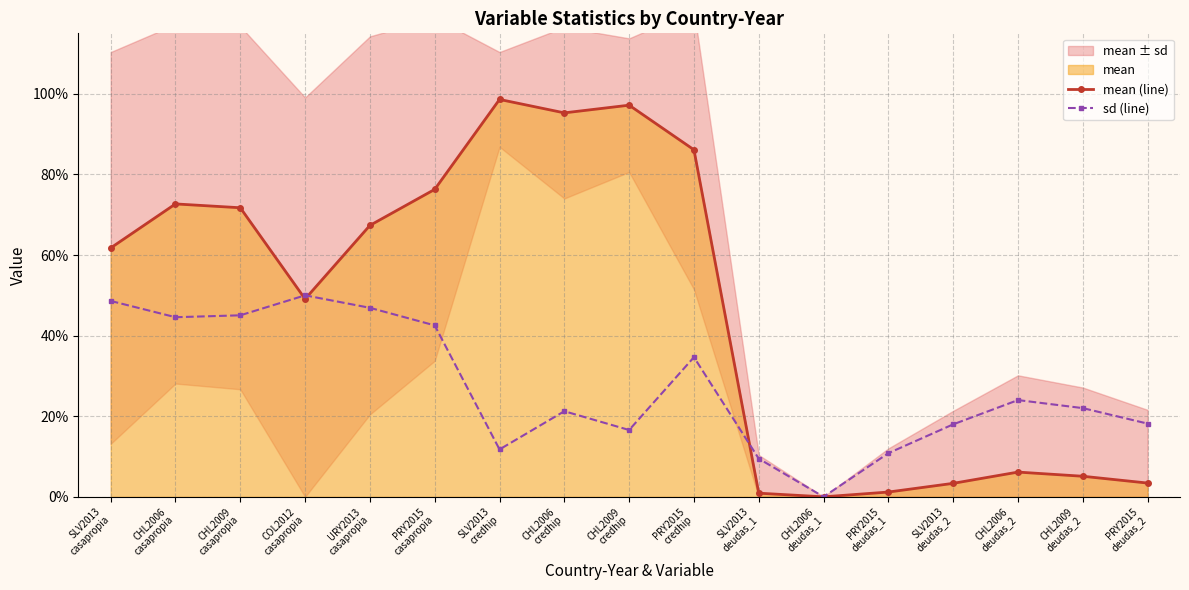

How many data points in sd (line) are above 0?

16